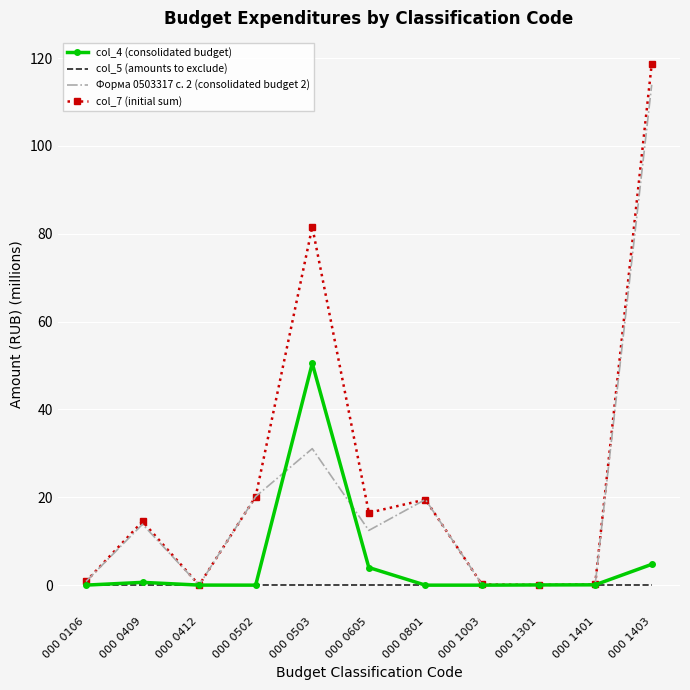

What is the spread (max minus min) of values at 000 0106?

0.8